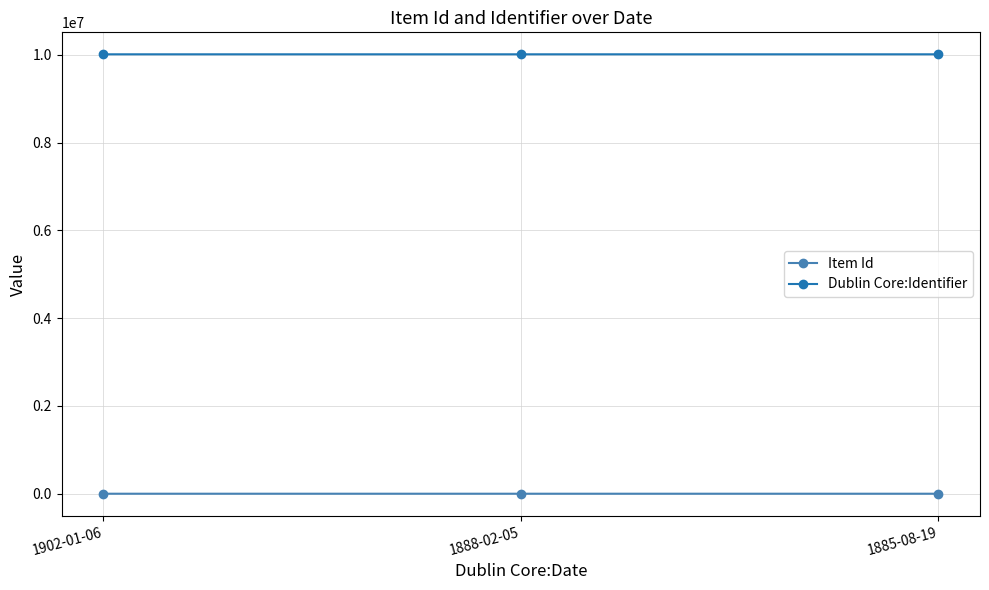

True or false: Dublin Core:Identifier has a value of 15036499 at 1902-01-06.

False